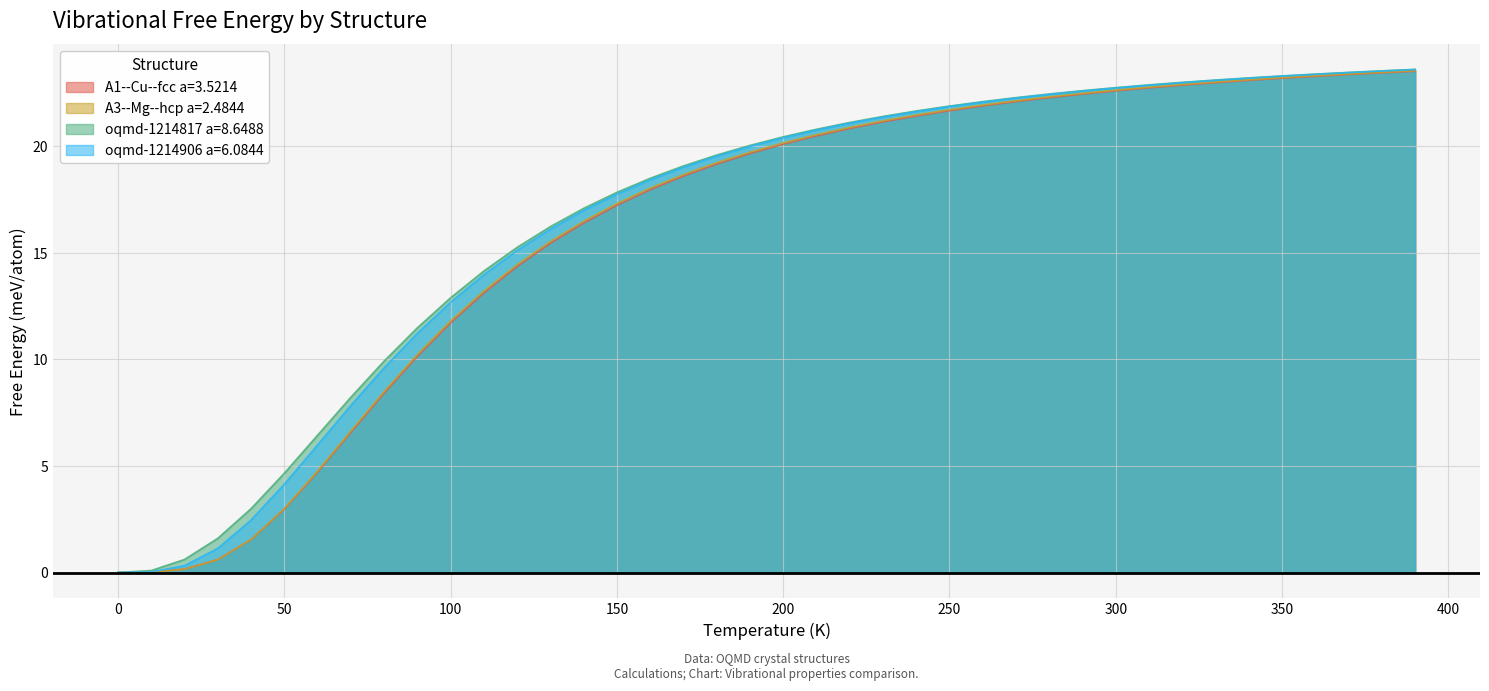

How many categories are shown in the chart?

40